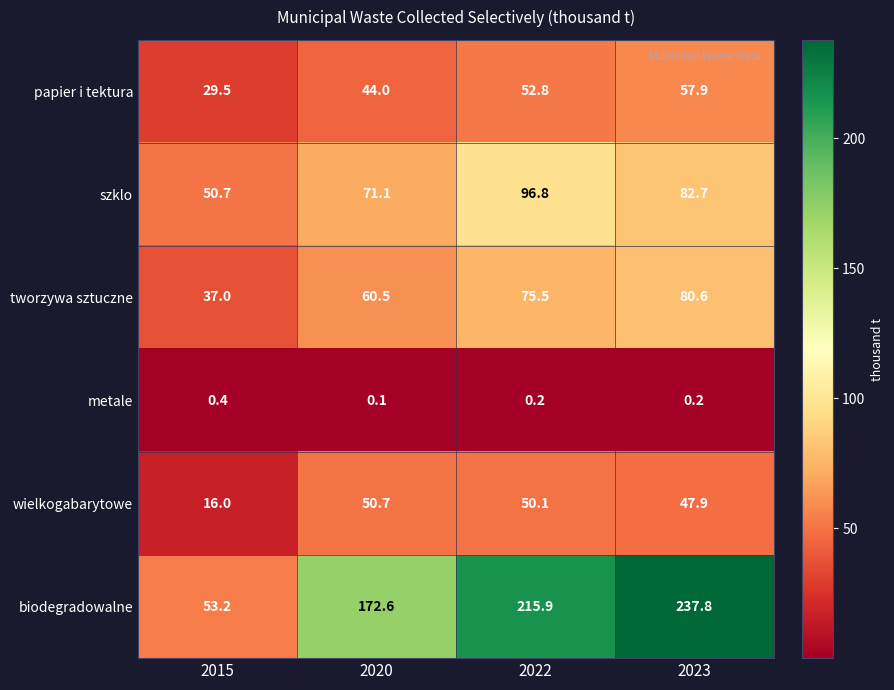

Is it true that papier i tektura equals 33.6 at 2022?

False